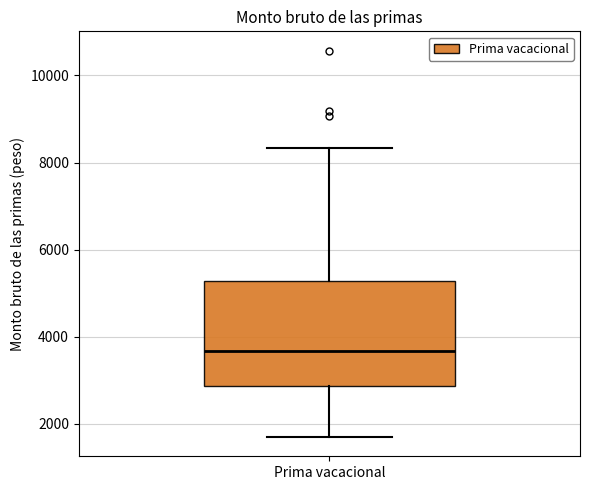

Transcribe this box plot: give where the median line is, the range the box spans, and where the two whiskers end, as read against the y-axis. The values are not printed on the chart, so give them approximately, as read against the axis.

median 3600, box 2800 to 5200, whiskers 1800 to 8400